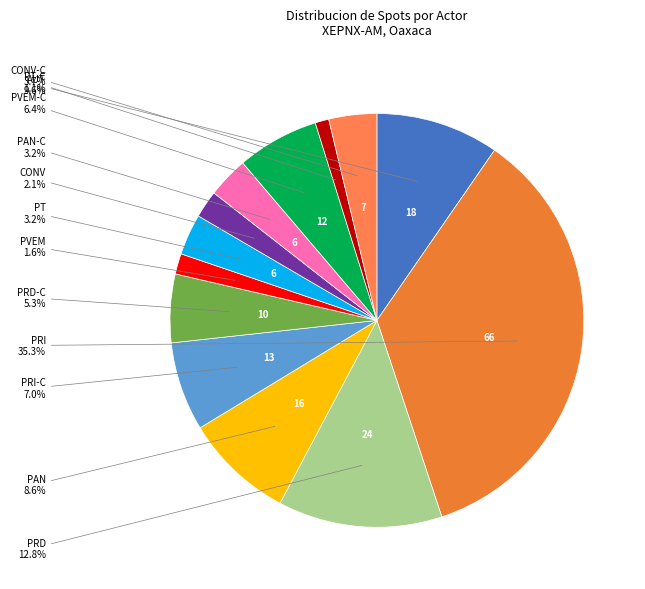

Which slice is the largest?

PRI